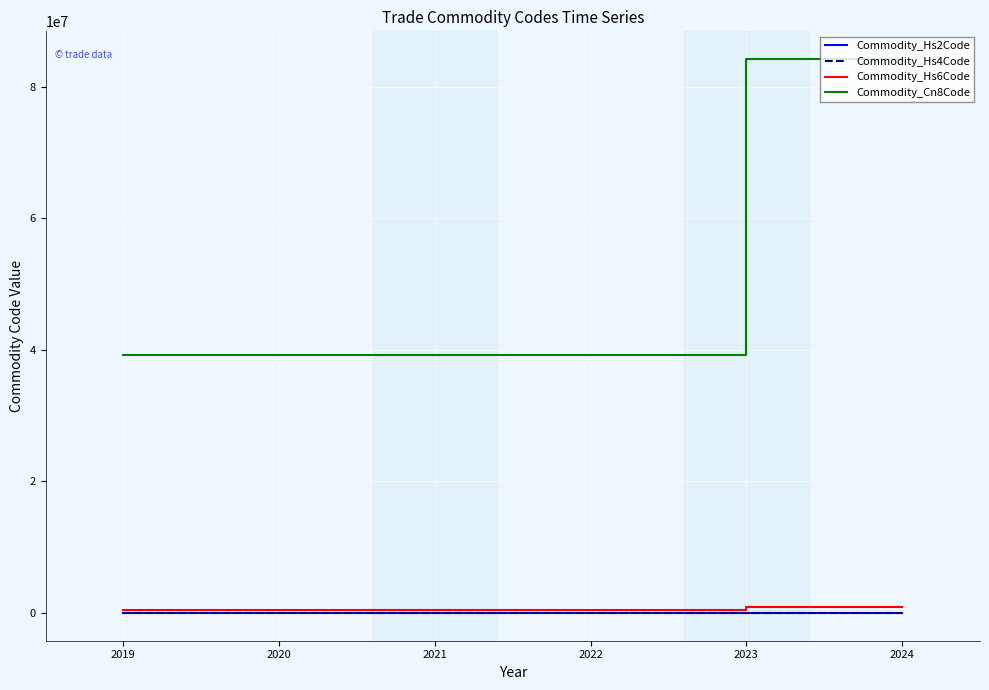

True or false: Commodity_Hs2Code and Commodity_Hs4Code cross at least once.

False